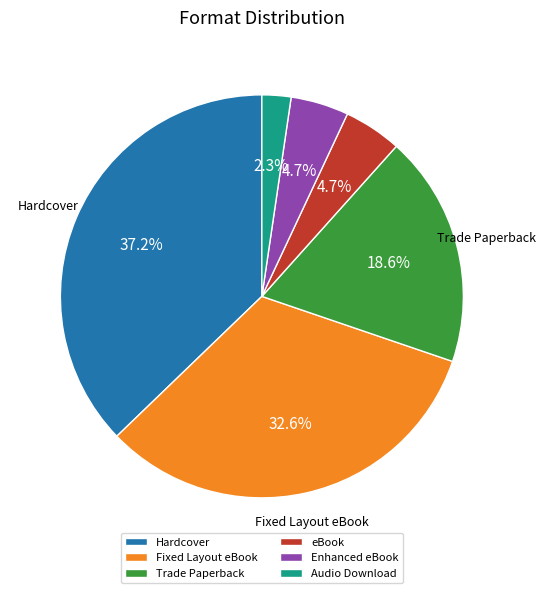

To the nearest percent, what is the combined percentage of eBook and Hardcover?

42%